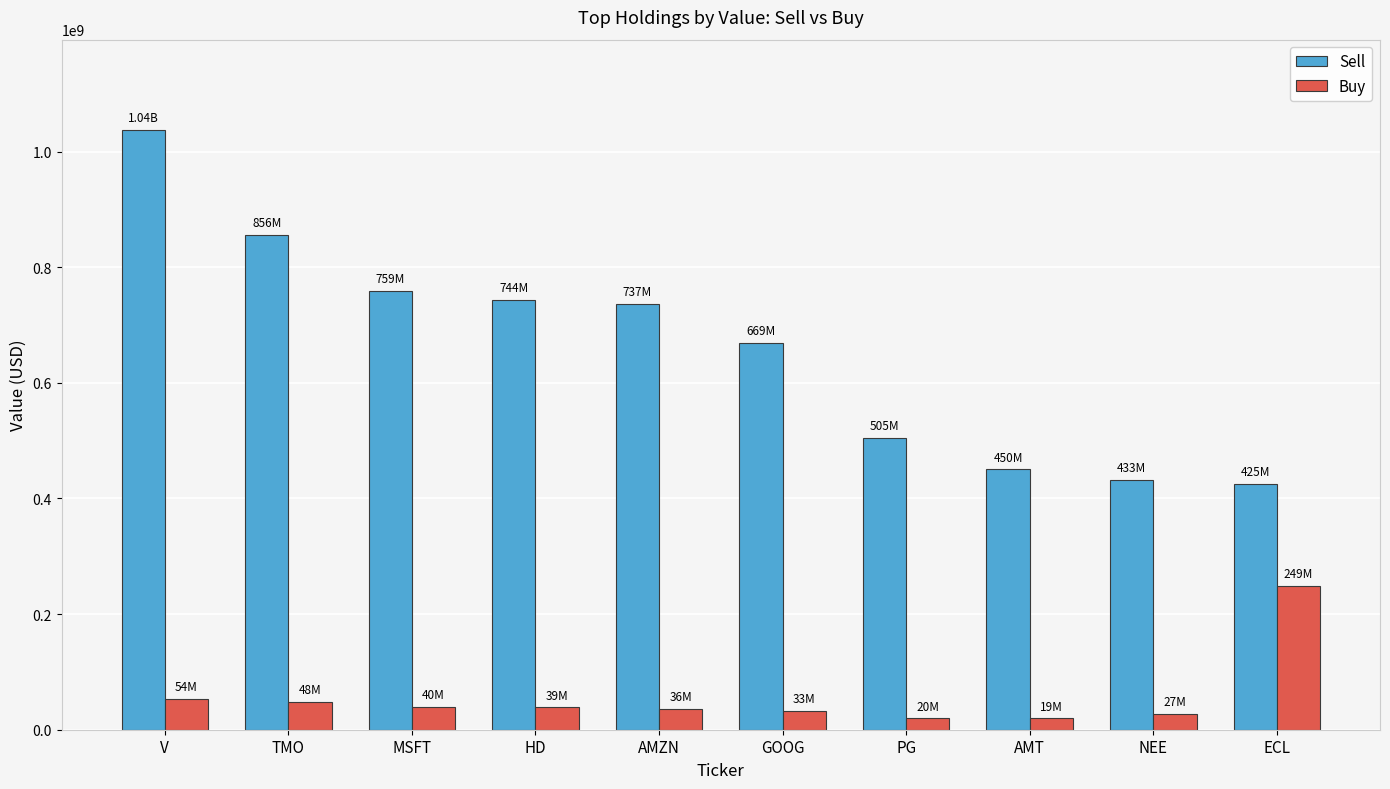

Rank the series by their maximum value, from lowest to highest.

Buy, Sell